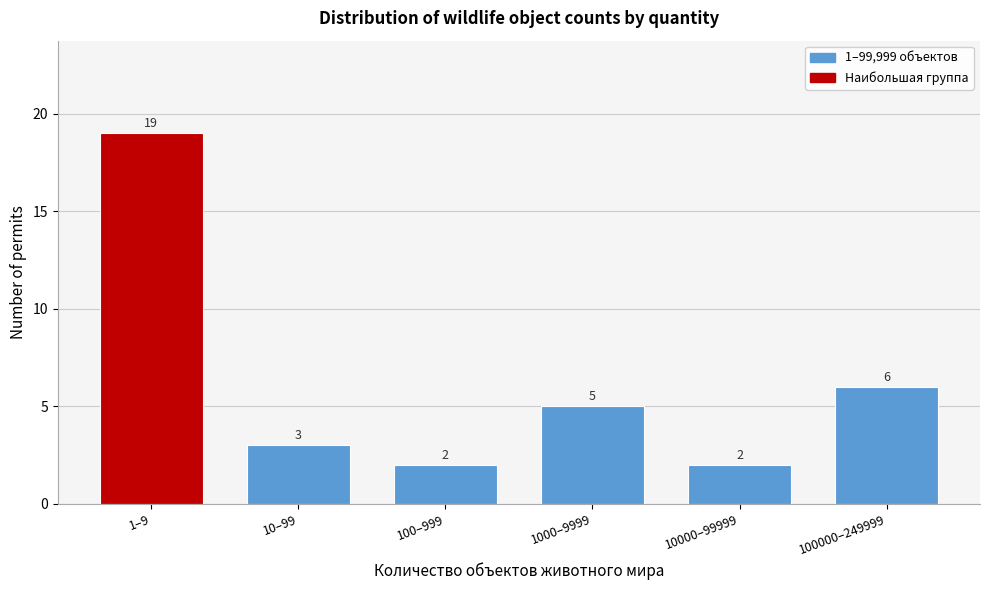

Reading right to left, list all the values displayed in this chart.

6	2	5	2	3	19